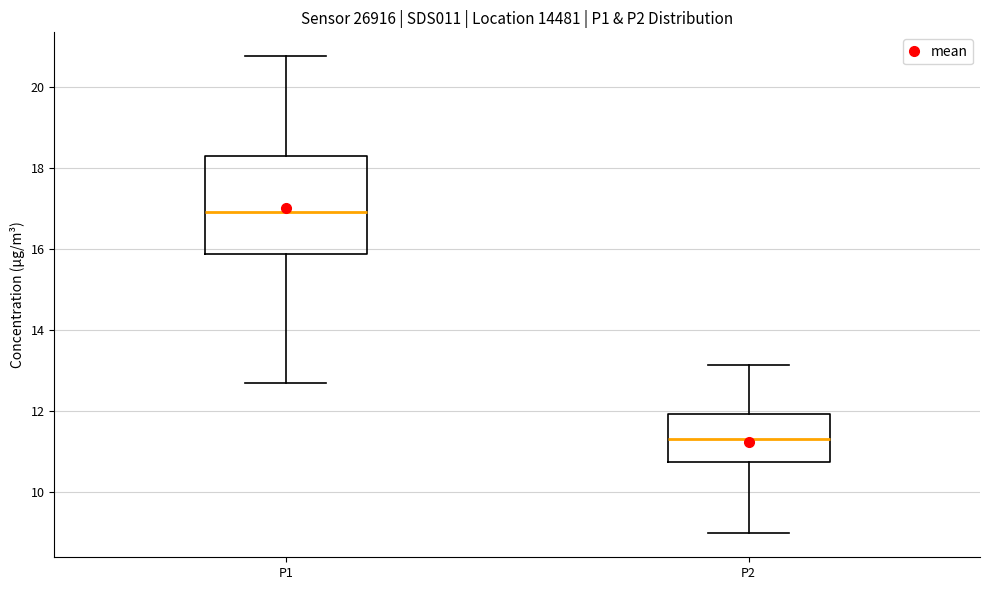

Reading left to right, transcribe this box plot: for each box, give where its median line is, the range the box spans, and where its two whiskers end, as read against the y-axis. The values are not printed on the chart, so give them approximately, as read against the axis.

P1: median 17.0, box 15.8 to 18.4, whiskers 12.8 to 20.8
P2: median 11.4, box 10.8 to 12.0, whiskers 9.0 to 13.2